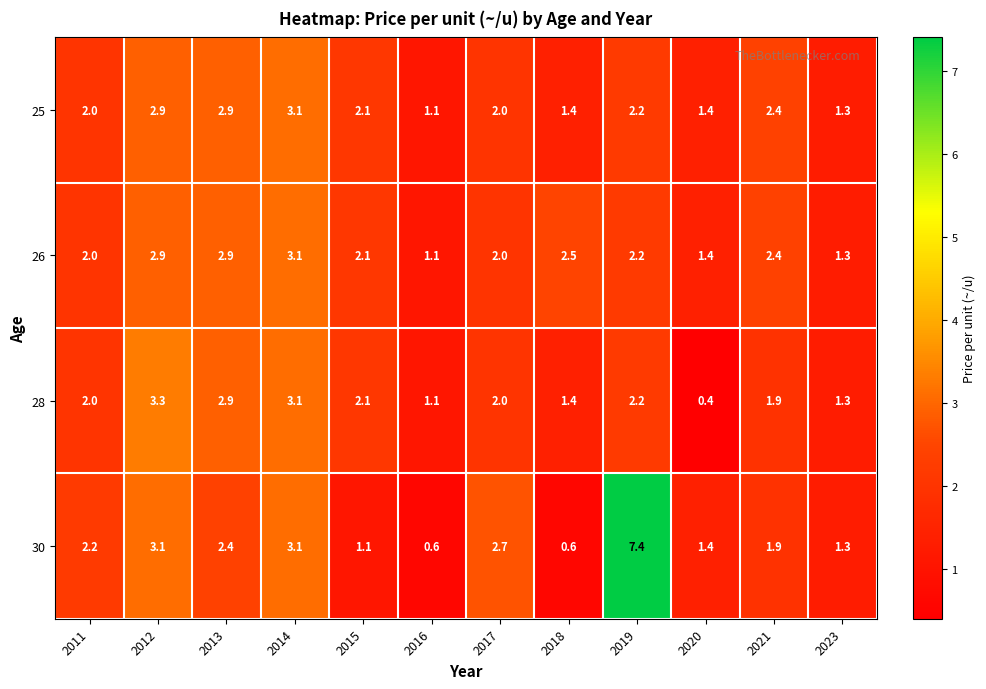

What is the maximum value shown in the chart?

7.4